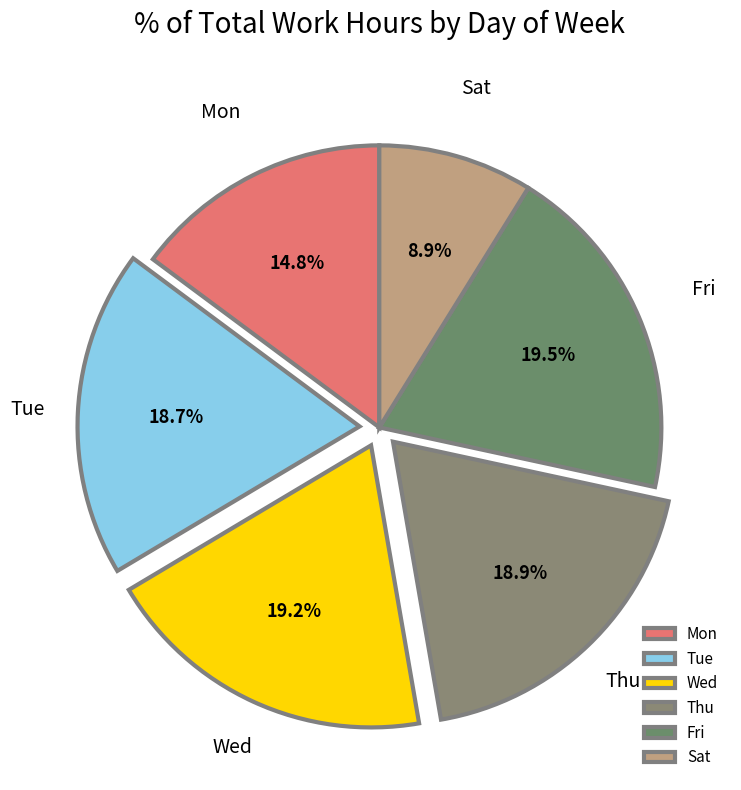

Which category has the smallest portion of the pie?

Sat